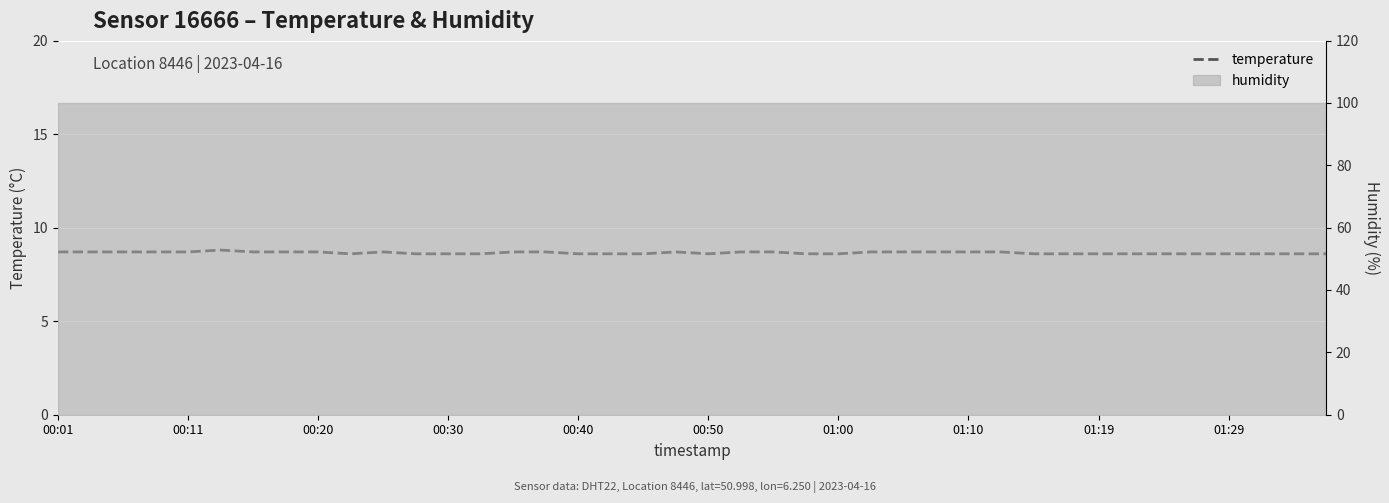

How many points are lower than both their immediate neighbors (excluding endpoints)?

2